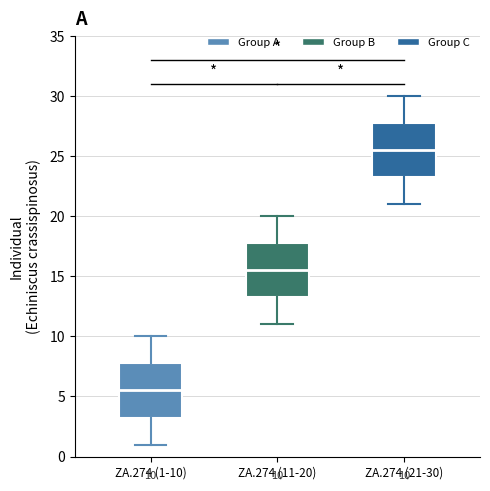

Which box has the lowest median line?

ZA.274 (1-10)